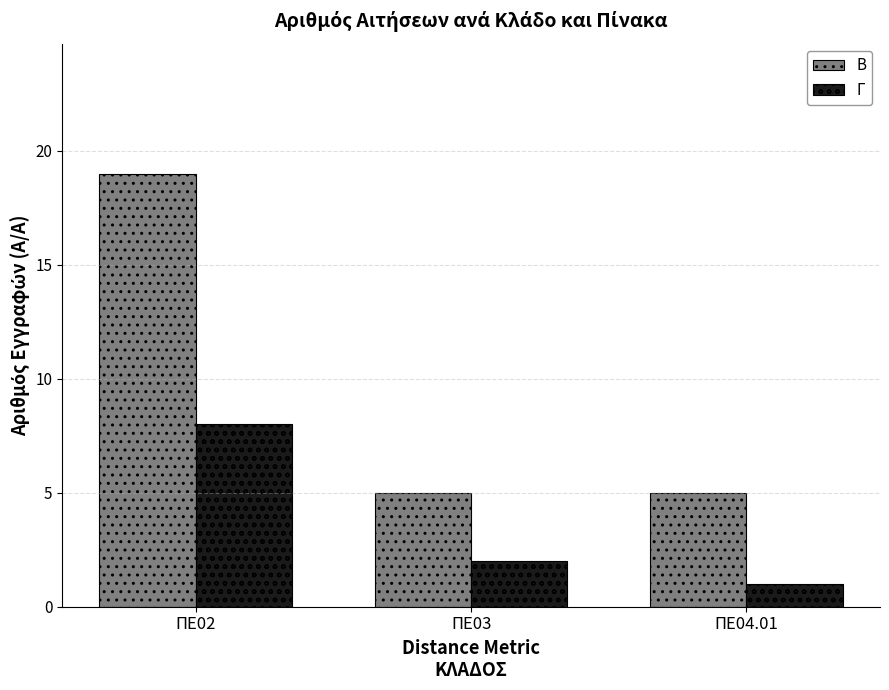

Are the bars horizontal?

No